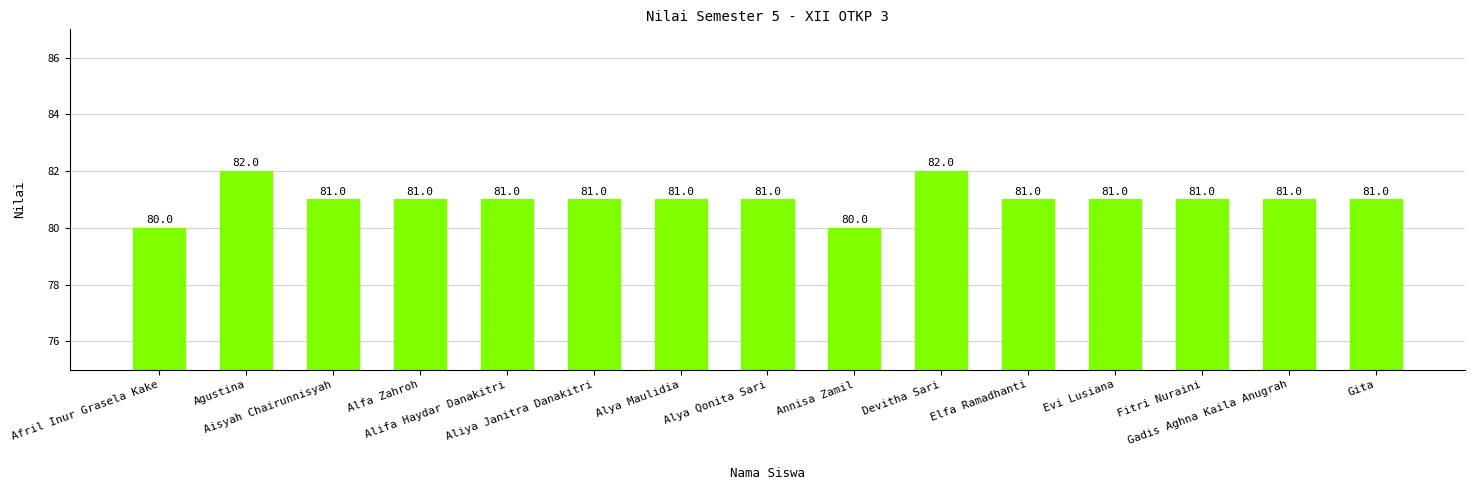

How many values are between 81 and 82?

13